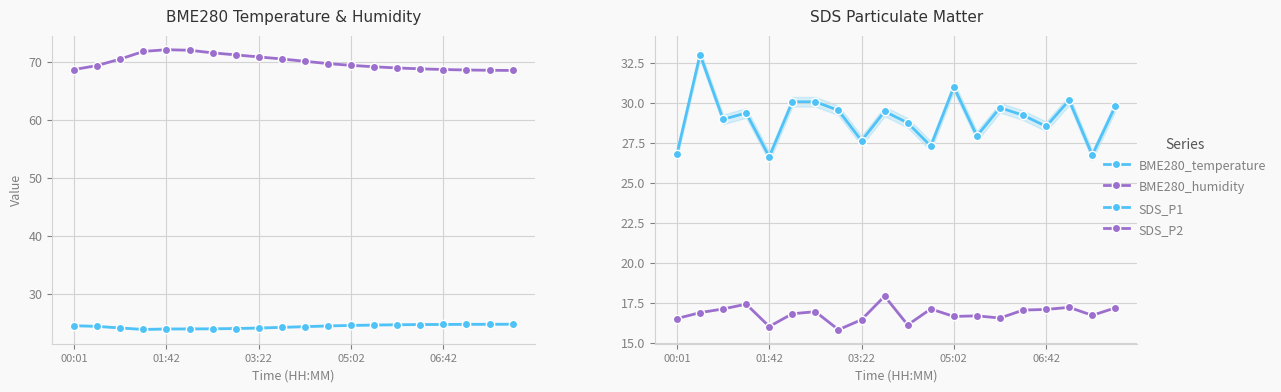

Reading right to left, what are all the values shown in this chart?

BME280_temperature: 24.8	24.8	24.8	24.8	24.8	24.8	24.7	24.6	24.6	24.4	24.3	24.2	24.1	24.1	24.0	24.0	23.9	24.2	24.5	24.6
BME280_humidity: 68.5	68.5	68.6	68.7	68.8	69.0	69.2	69.4	69.7	70.1	70.5	70.8	71.2	71.5	72.0	72.1	71.8	70.5	69.4	68.7
SDS_P1: 29.8	26.7	30.2	28.5	29.2	29.7	27.9	31.0	27.3	28.8	29.5	27.6	29.5	30.1	30.1	26.6	29.4	29.0	33.0	26.8
SDS_P2: 17.2	16.7	17.2	17.1	17.0	16.5	16.7	16.6	17.1	16.1	17.9	16.4	15.8	16.9	16.8	16.0	17.4	17.1	16.9	16.5